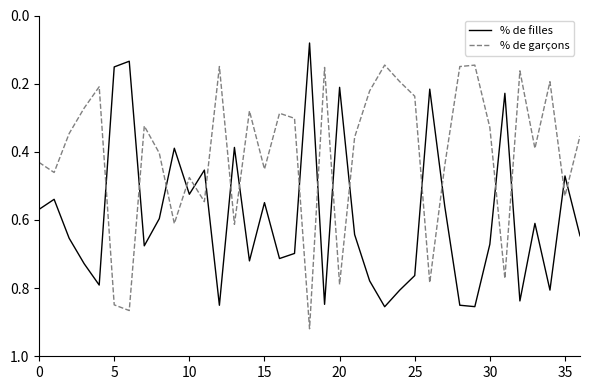

Which series has the largest total across all categories?

% de filles